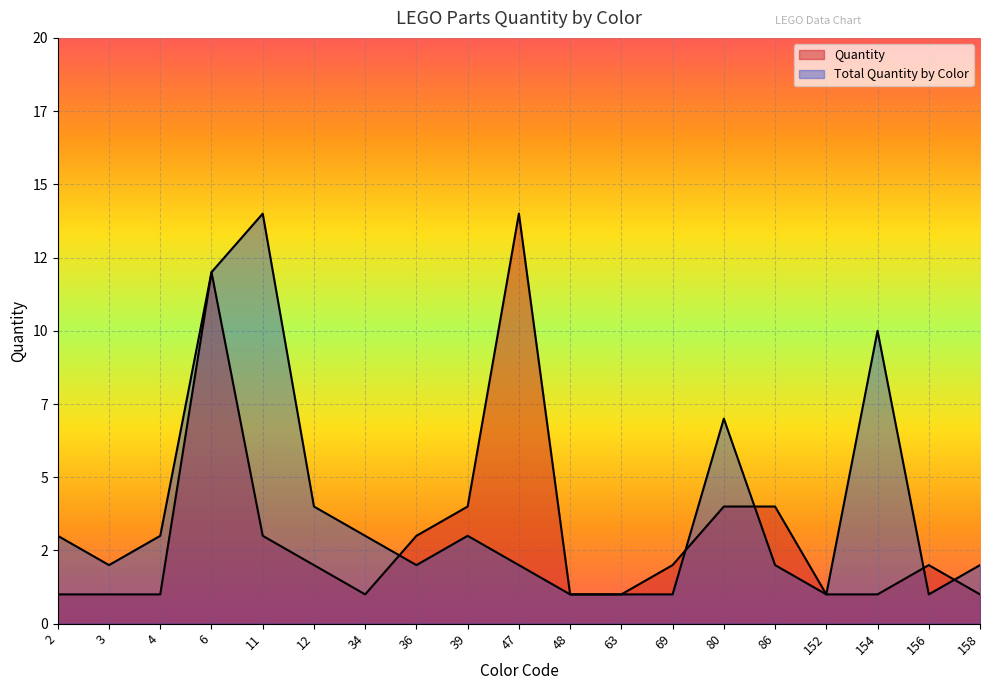

True or false: Total Quantity by Color and Quantity cross at least once.

True